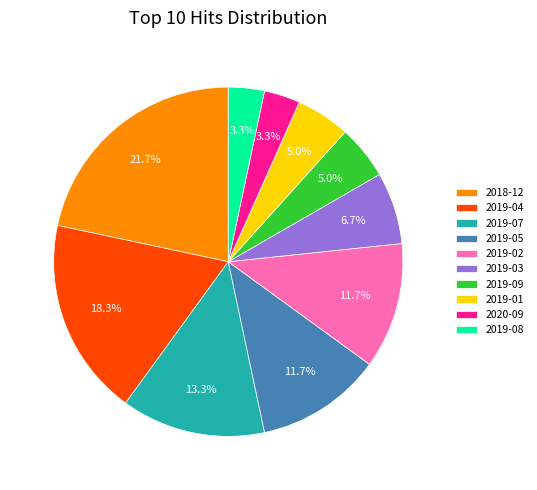

How many segments does this pie chart have?

10